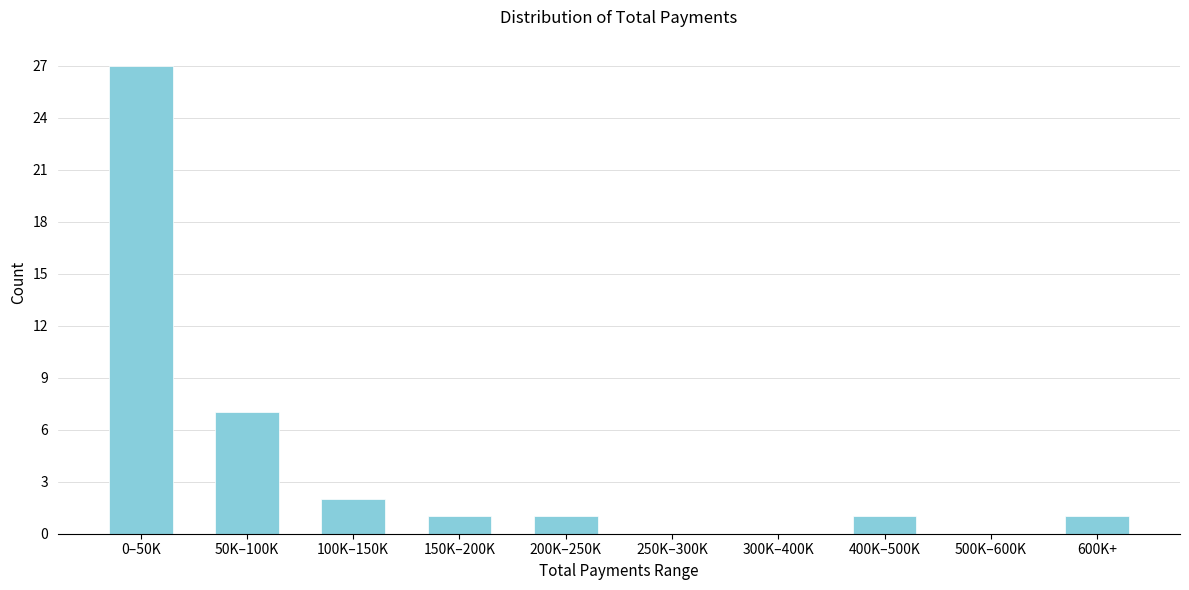

Reading right to left, transcribe all the data shown in this chart.

600K+=1	500K–600K=0	400K–500K=1	300K–400K=0	250K–300K=0	200K–250K=1	150K–200K=1	100K–150K=2	50K–100K=7	0–50K=27